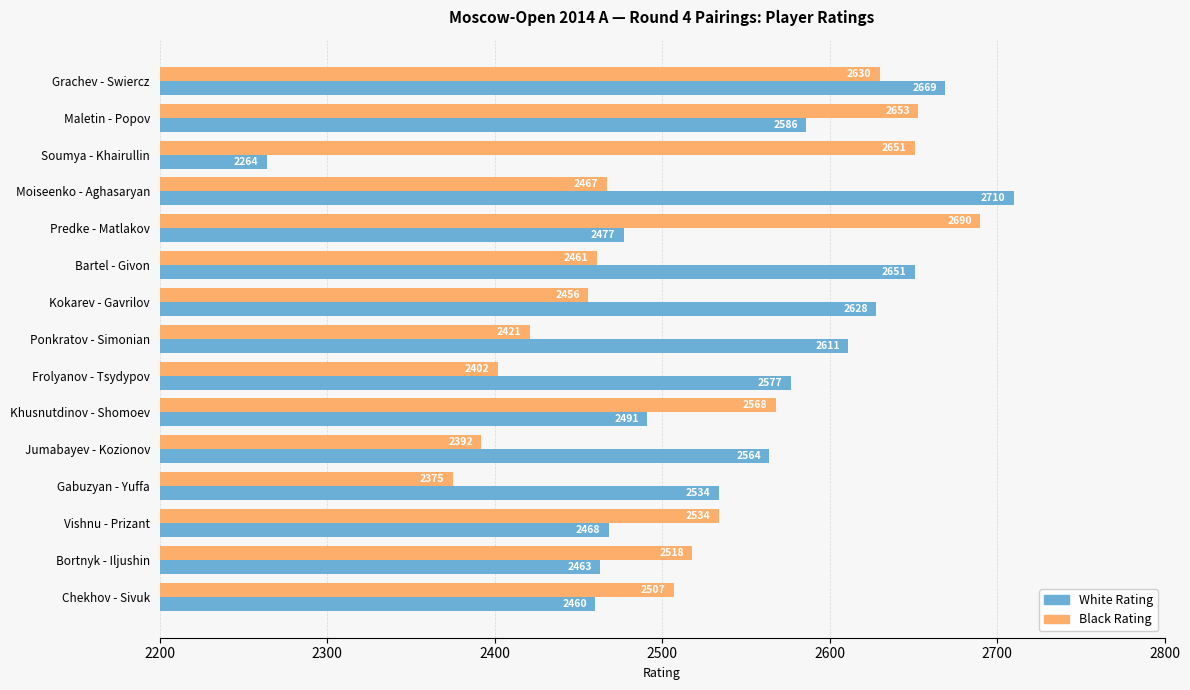

What is the difference between the second highest and minimum values in the White Rating series?

405